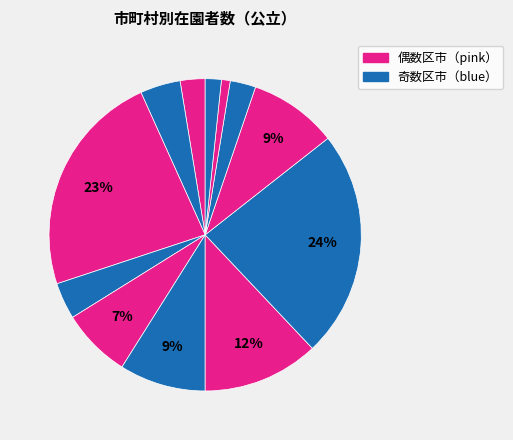

How many segments does this pie chart have?

12